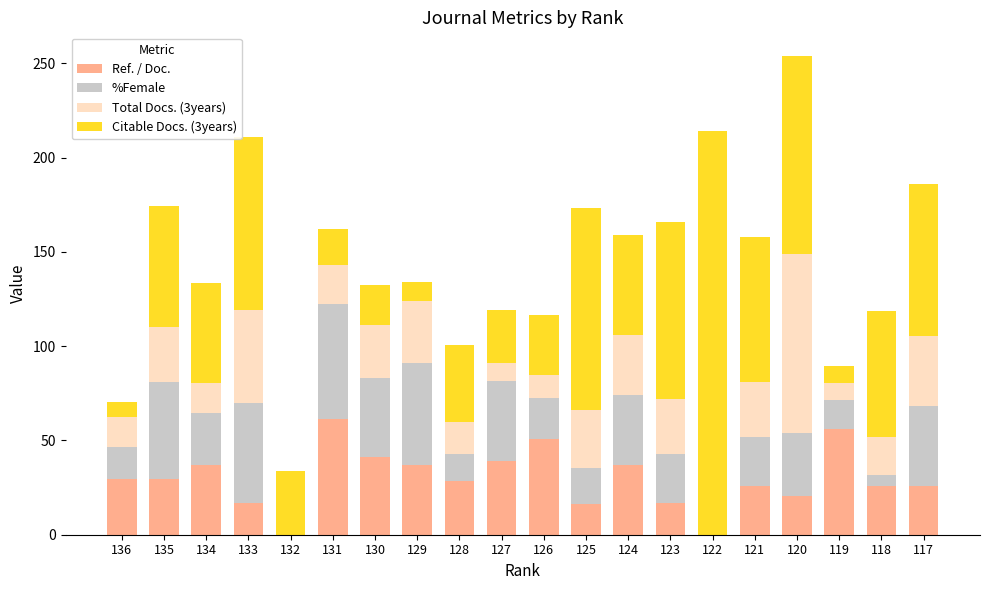

Which category has the highest value in the Ref. / Doc. series?

131